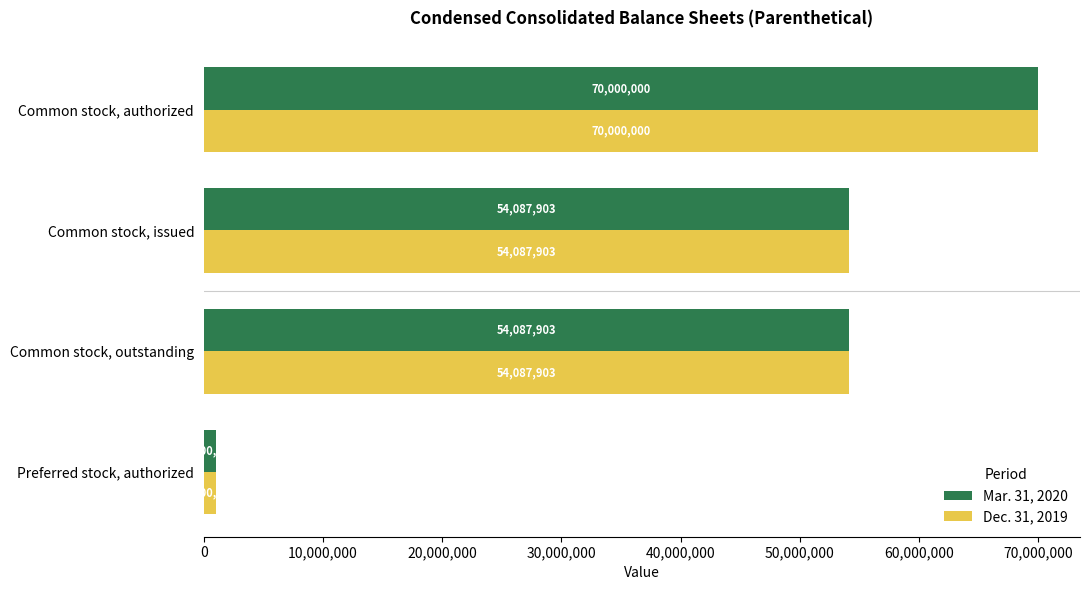

What is the average value of the Dec. 31, 2019 series?

44793952